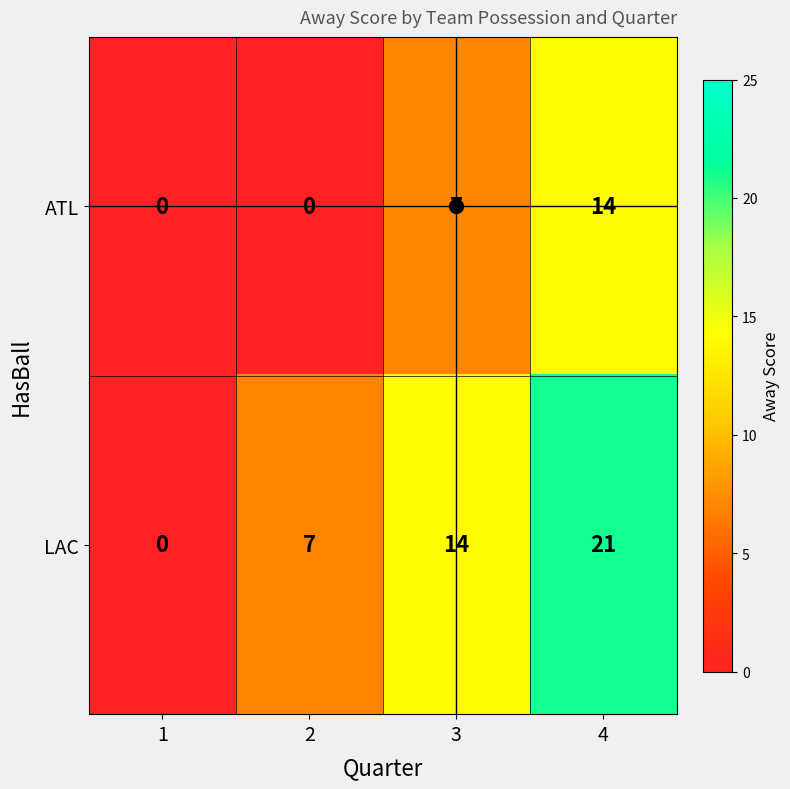

How many values in the LAC series are below 14?

2